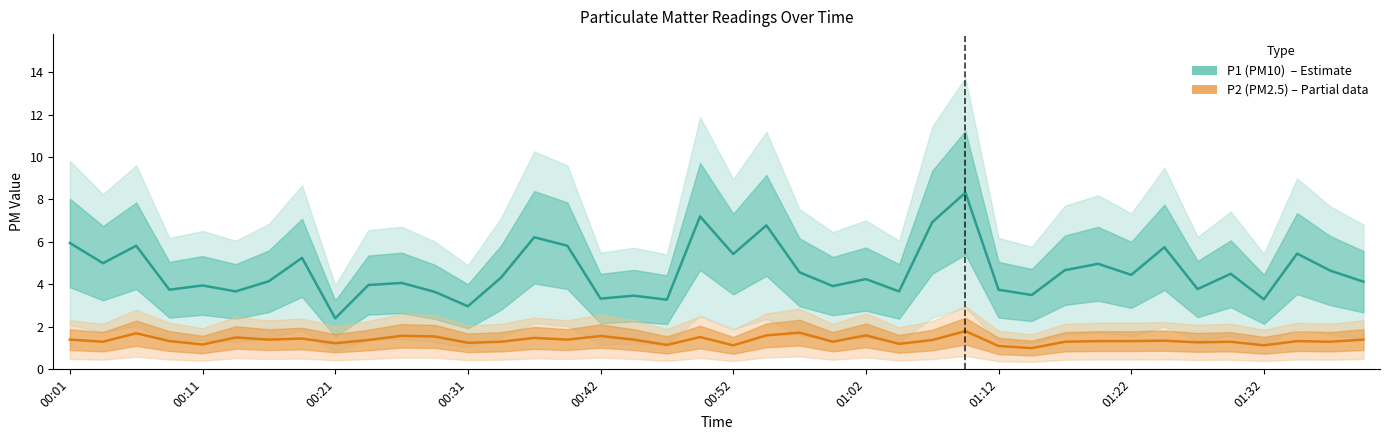

How many categories are shown in the chart?

40